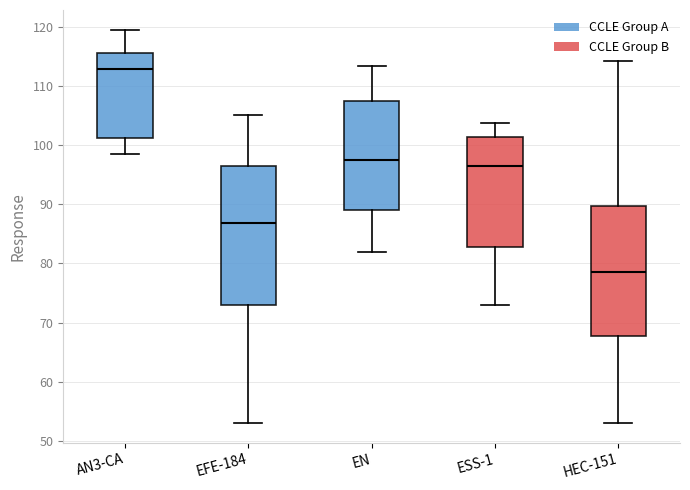

Which box is the tallest, from its lower edge to its upper edge?

EFE-184